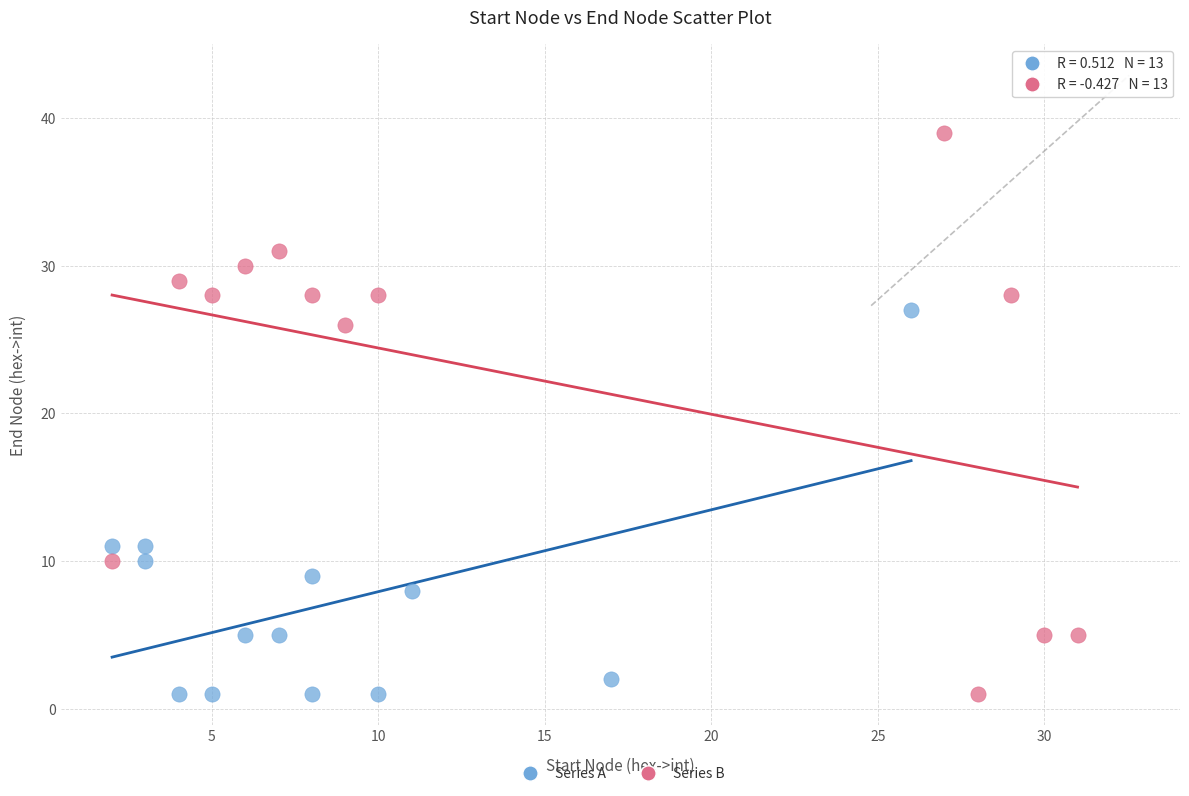

Which series has the largest Y range (max minus min)?

Series B